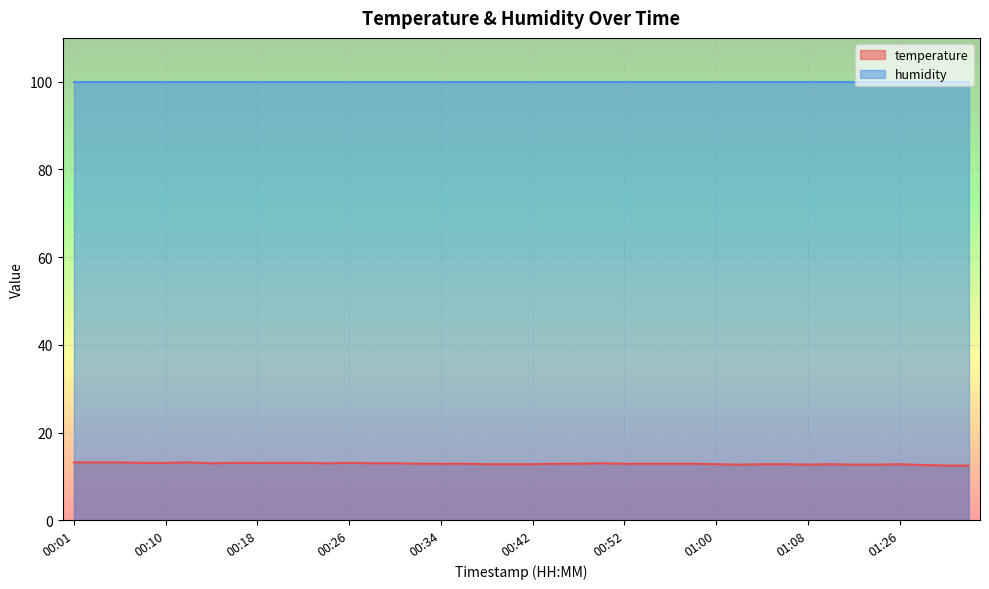

Is it true that the value at 01:11 is 12.8?

True